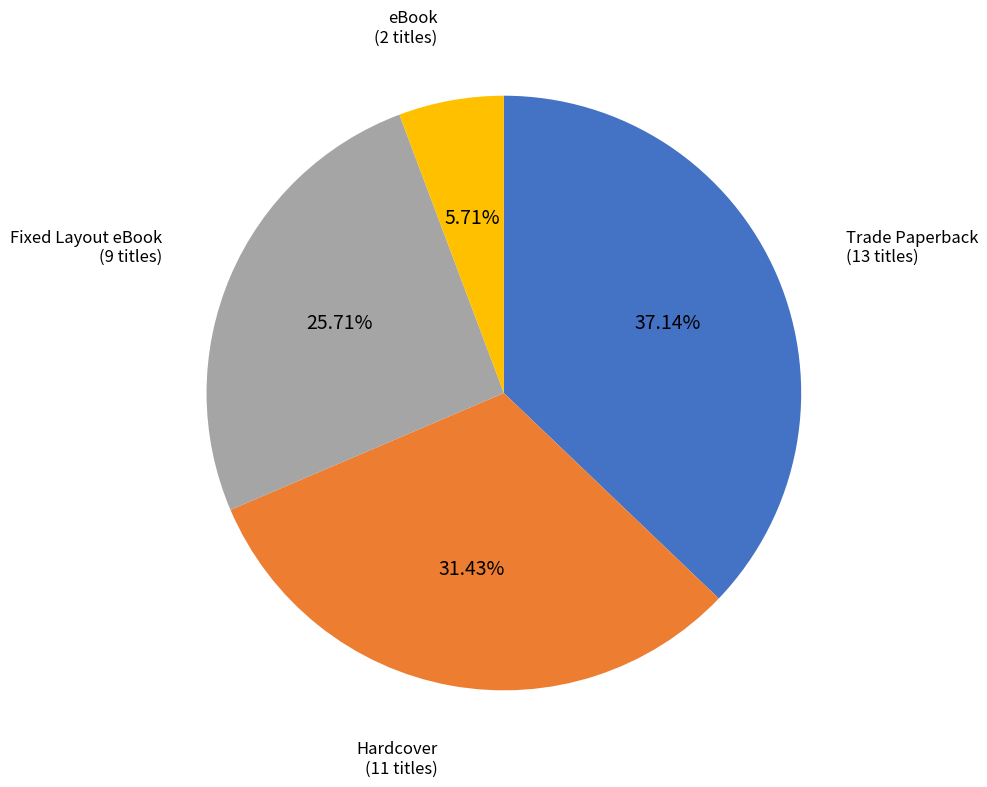

Count the number of slices in the pie.

4